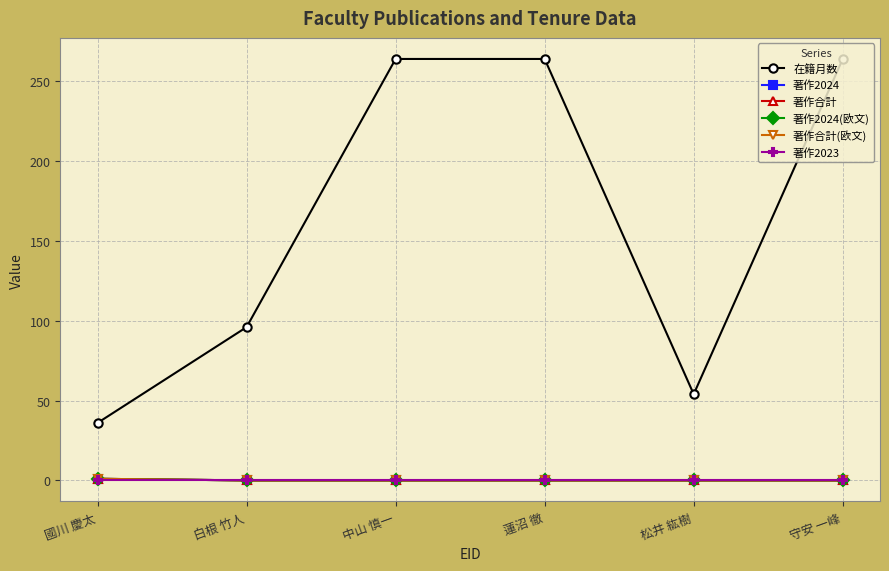

Does the chart have visible grid lines?

Yes